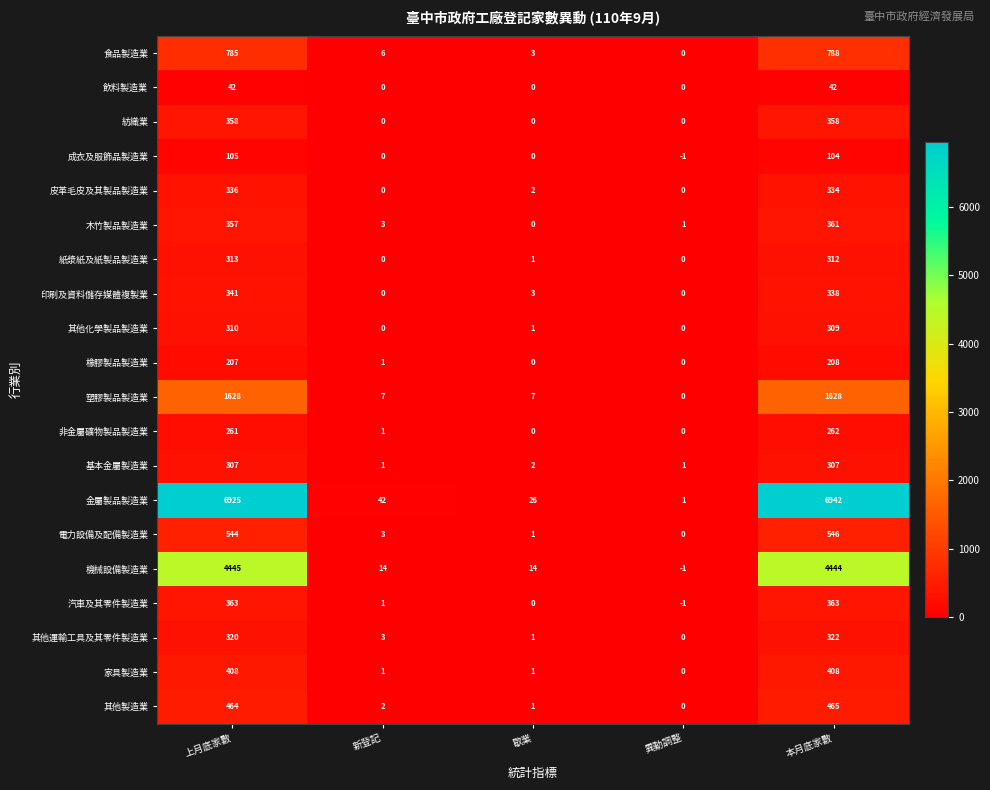

What is the minimum value shown in the chart?

-1